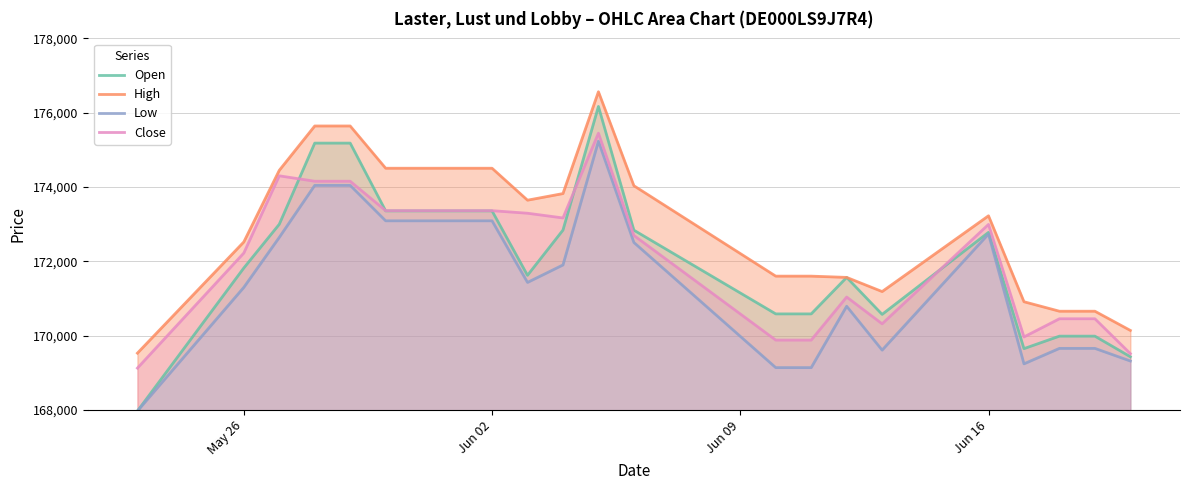

True or false: Close and High cross at least once.

False